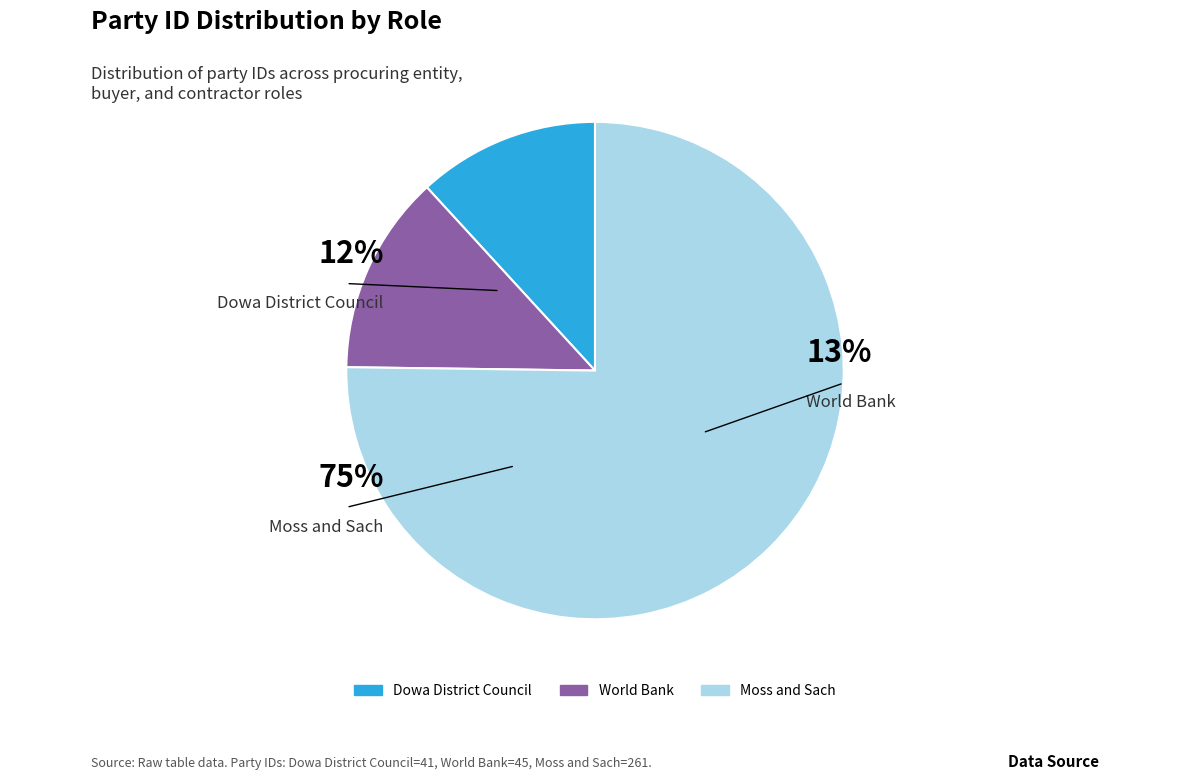

Which has a higher value, World Bank or Dowa District Council?

World Bank